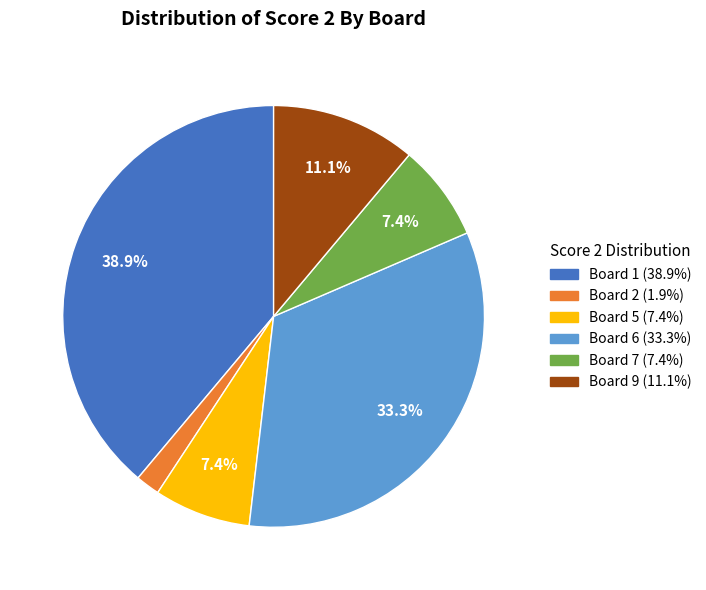

Is there any slice that represents more than half of the pie?

No